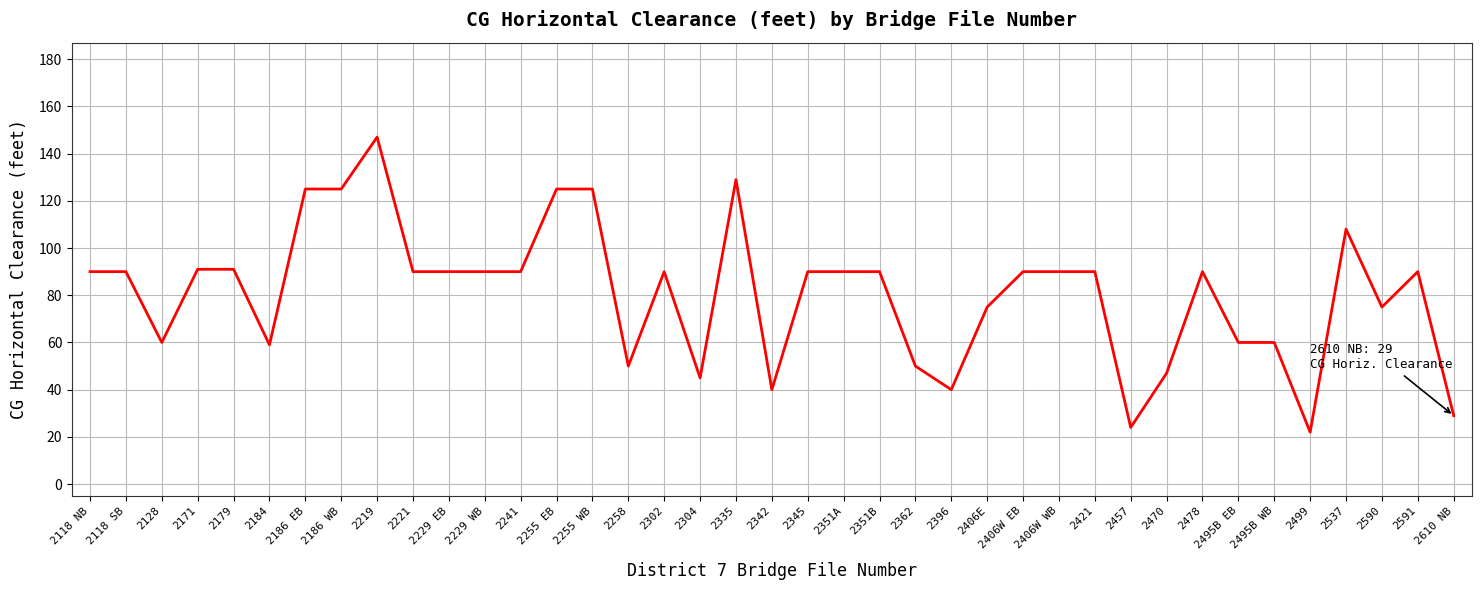

What is the average value?

81